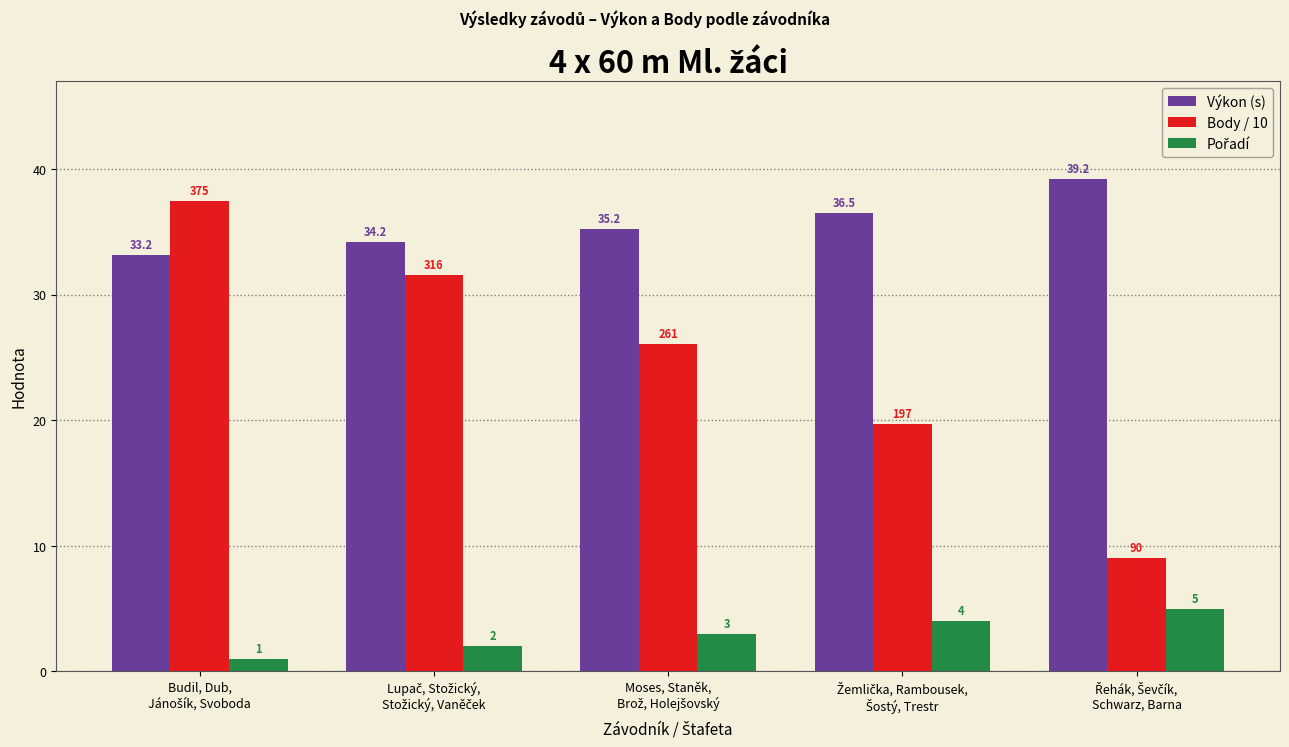

What is the smallest value displayed?

1.0